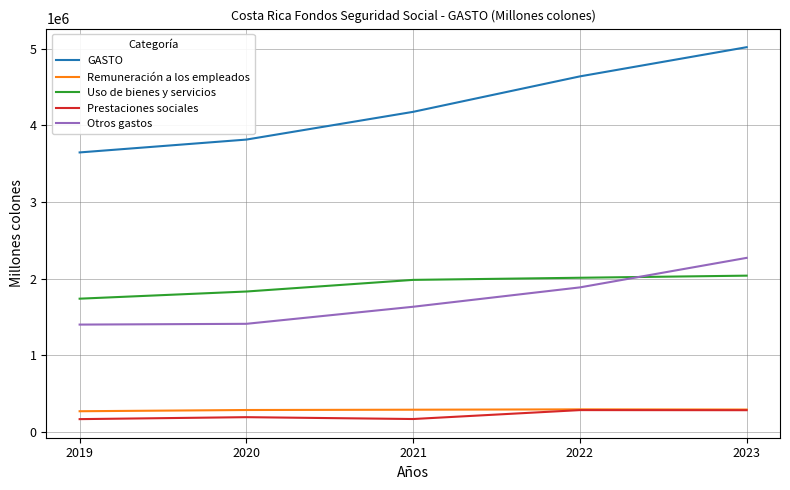

What is the highest value of the GASTO series?

5018442.7